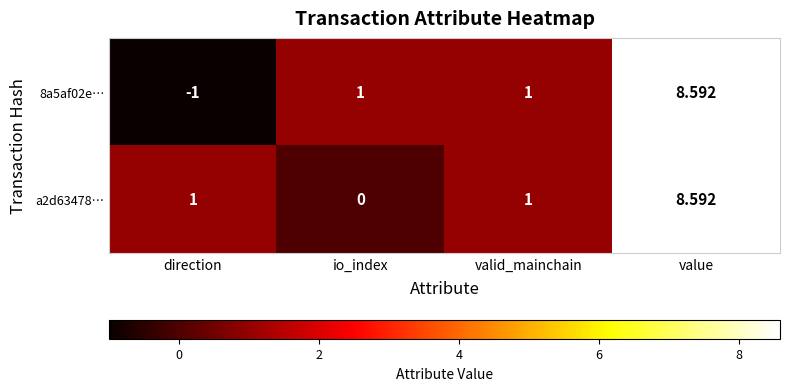

Which category has the highest value in the a2d63478… series?

value